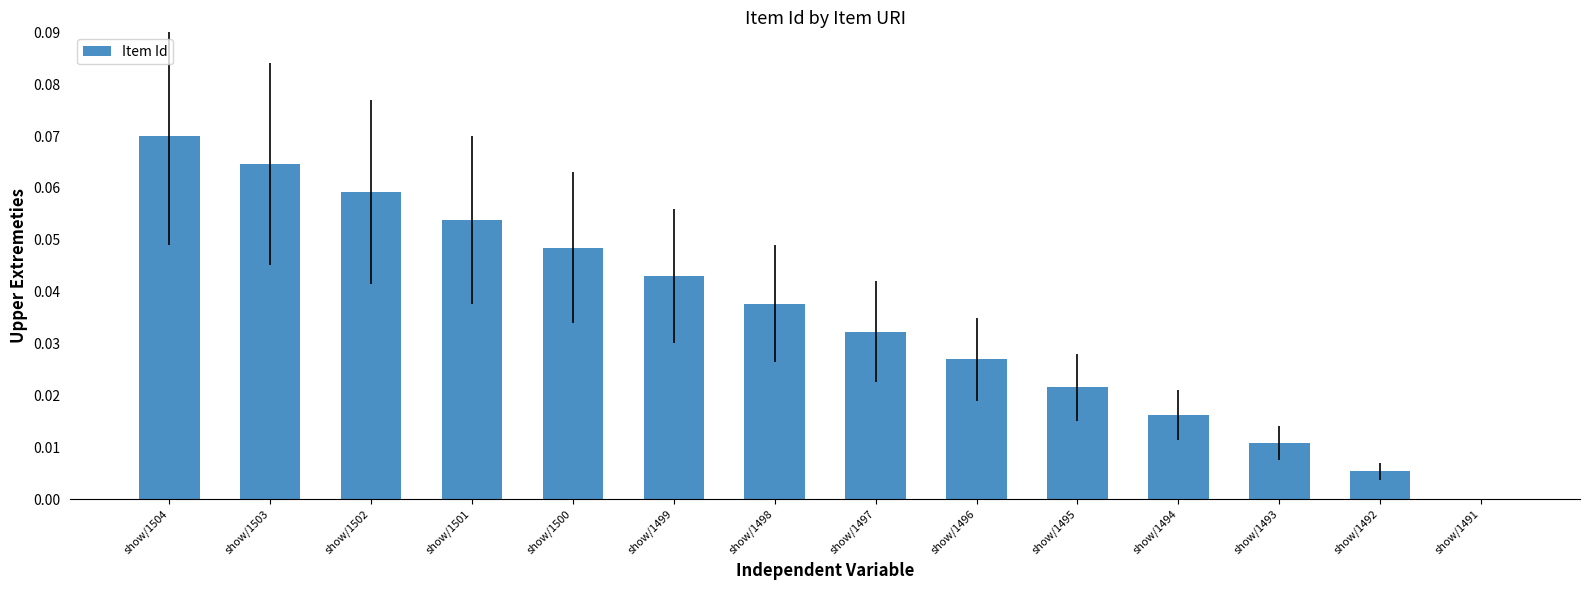

Which has a higher value, show/1500 or show/1495?

show/1500